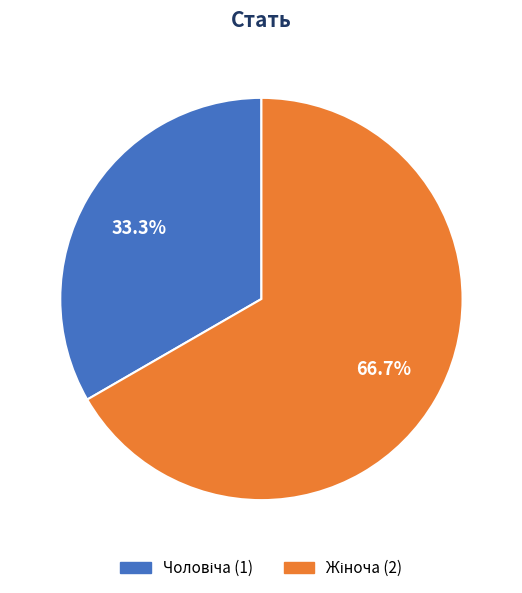

Does Чоловіча represent more than half of the total?

No